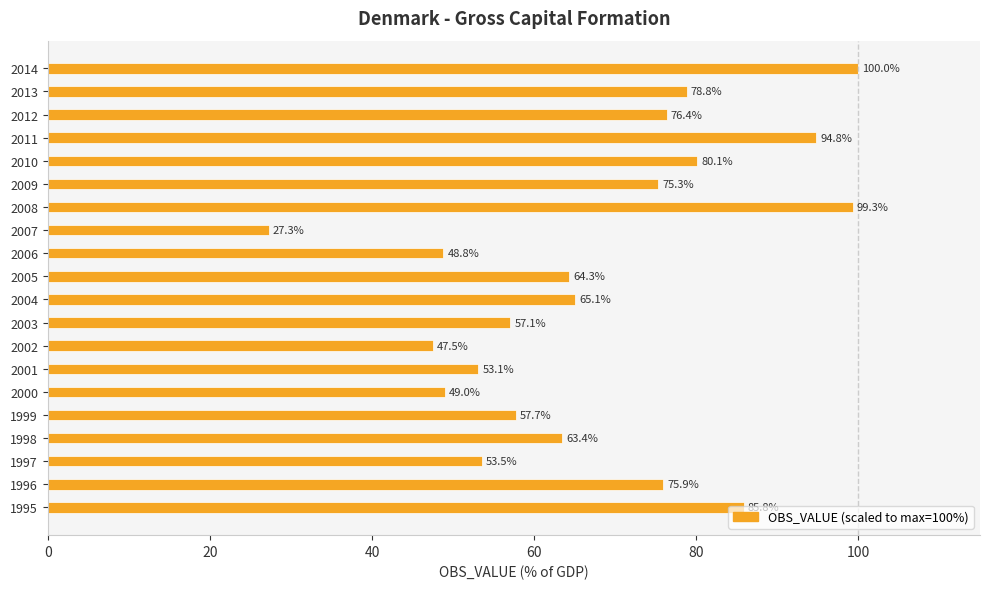

Between 2008 and 2003, which is larger?

2008